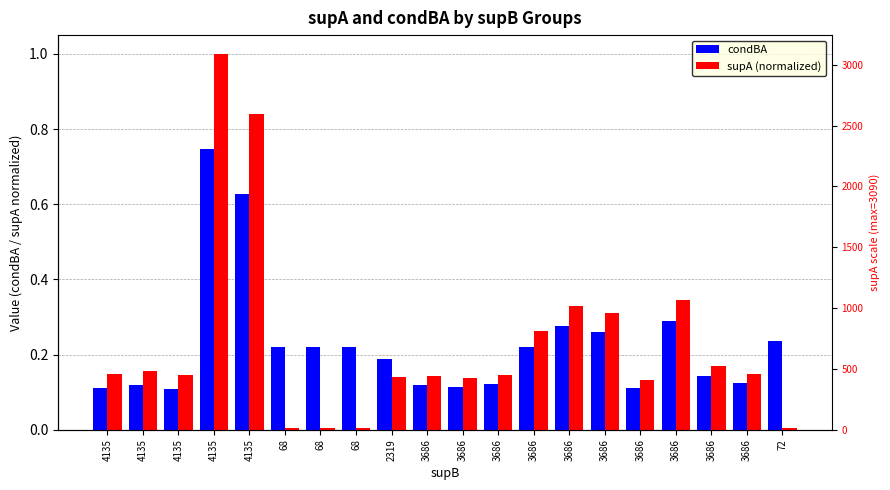

What is the label of the 20th bar from the right?

4135